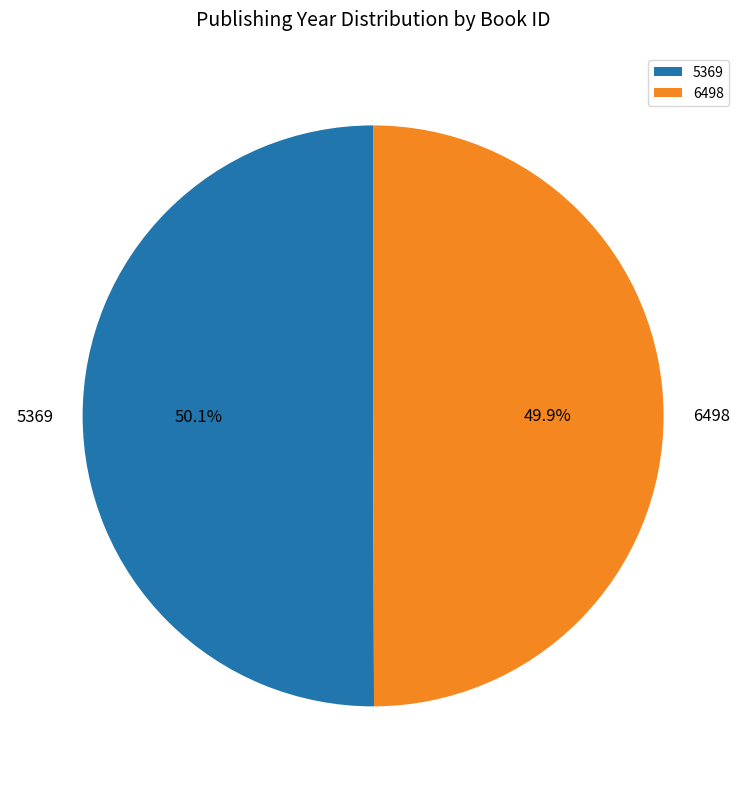

True or false: 6498 accounts for 50% of the total.

True